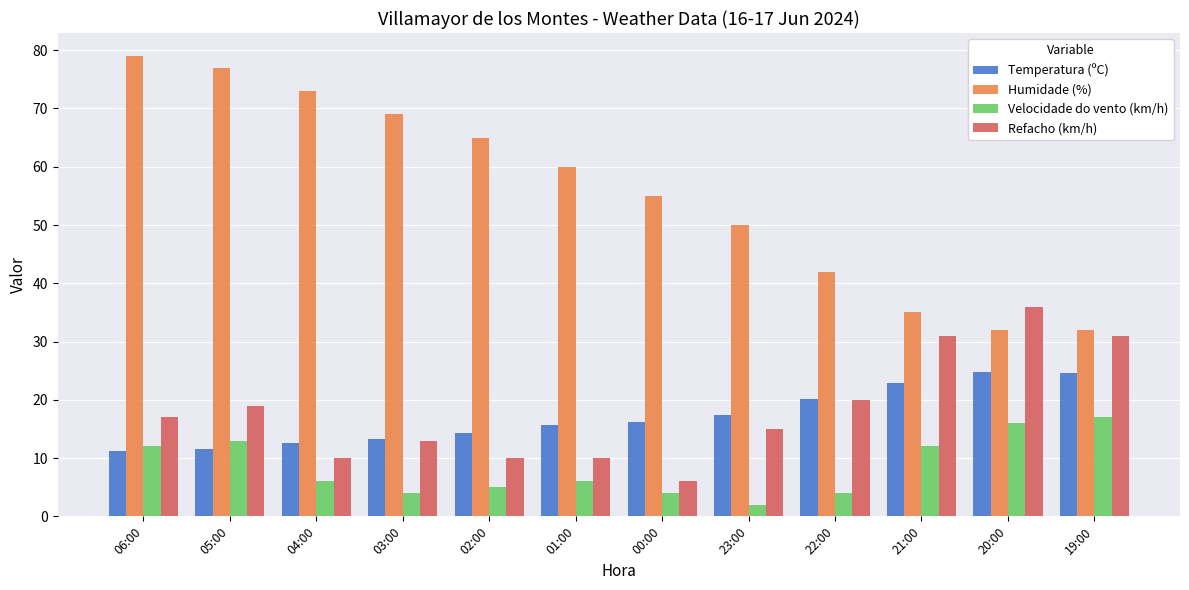

What is the label of the 3rd bar from the left?

04:00